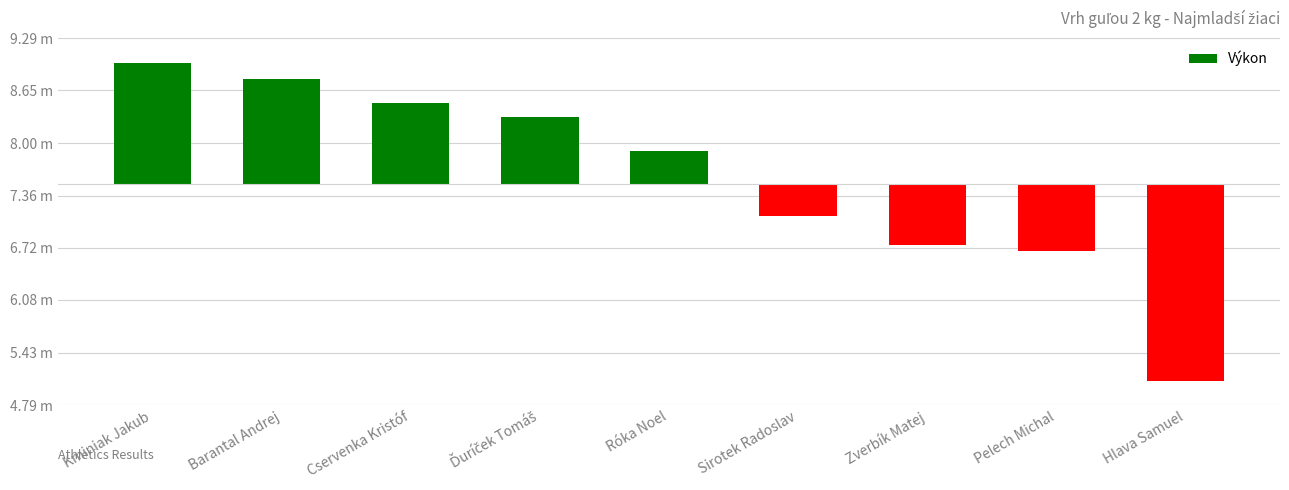

Where is the data nearest to the value 0?

Sirotek Radoslav